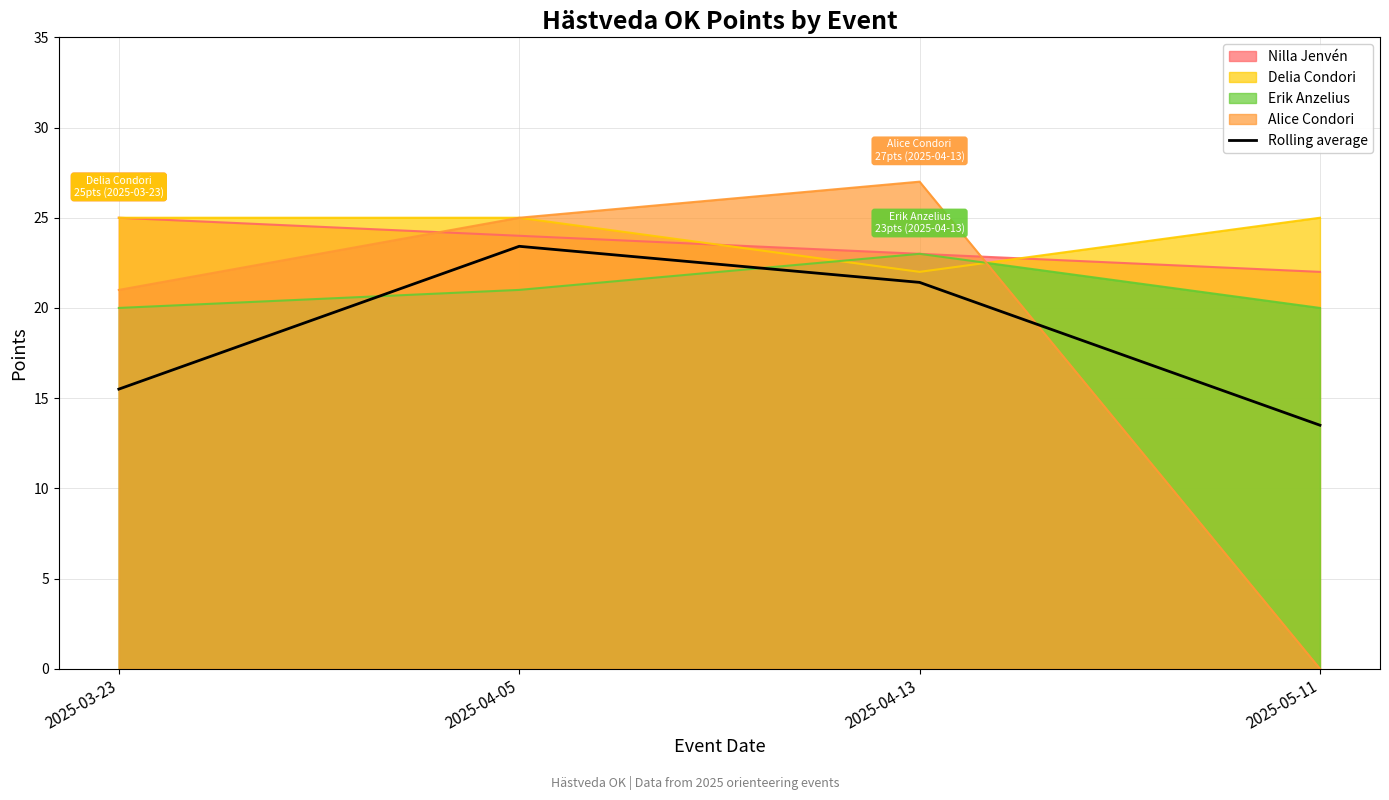

What is the greatest value displayed?

27.0